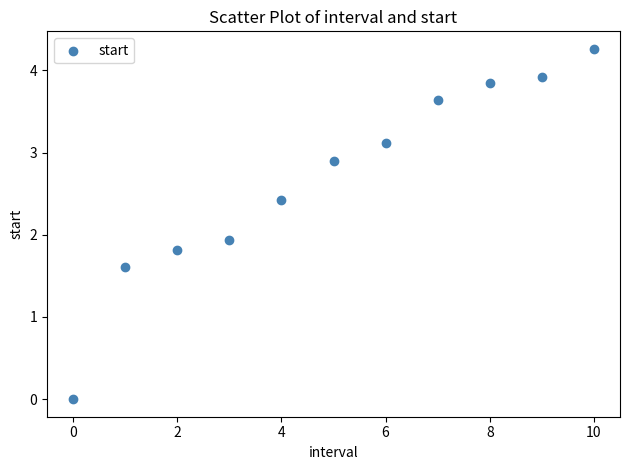

What Y value in the scatter plot is closest to 2?

1.9